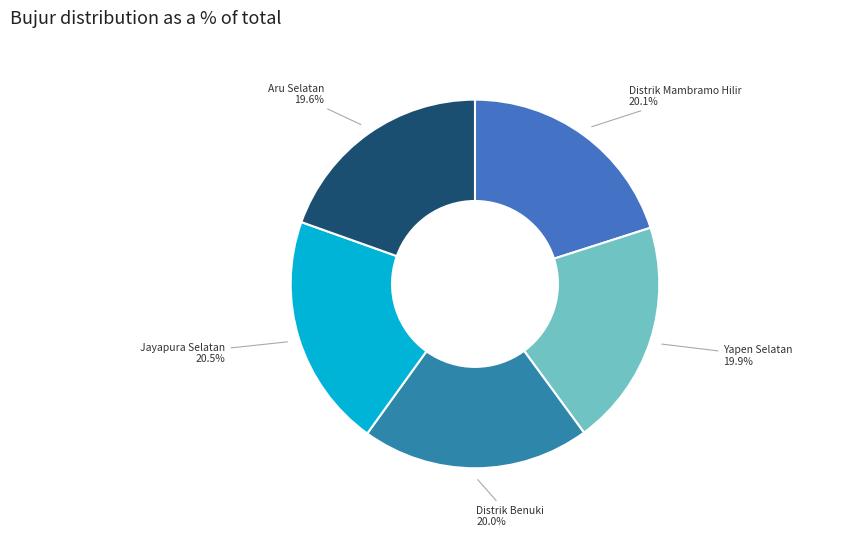

To the nearest percent, what is the difference between the largest and smallest slice percentages?

1%